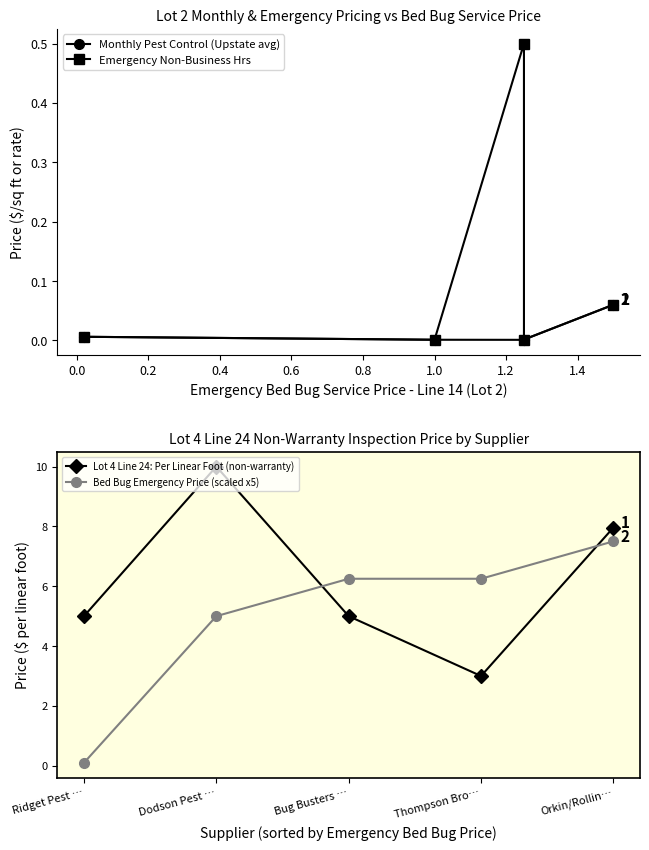

Which category has the highest value in the Lot 4 Line 24: Per Linear Foot (non-warranty) series?

Dodson Pest …